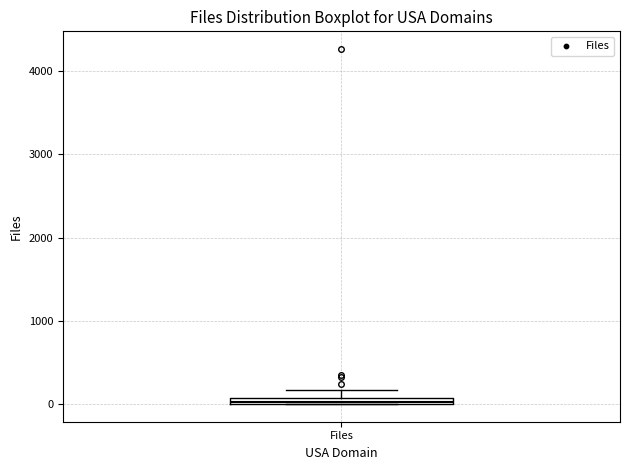

Where is the upper edge of the box for Files on the y-axis? The values are not printed on the chart, so give them approximately, as read against the axis.

100